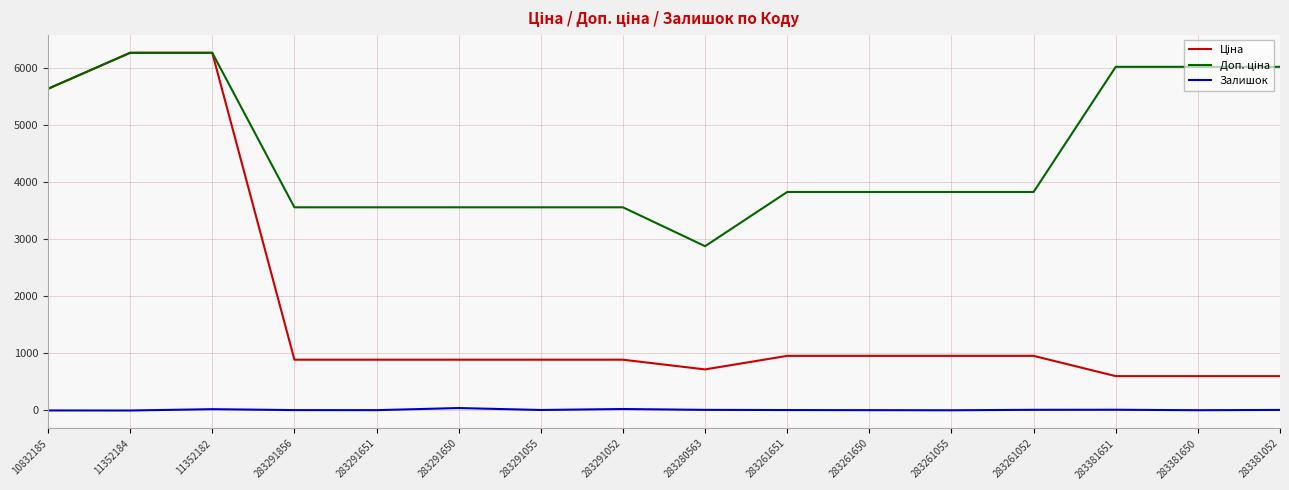

What is the maximum value shown in the chart?

6266.7